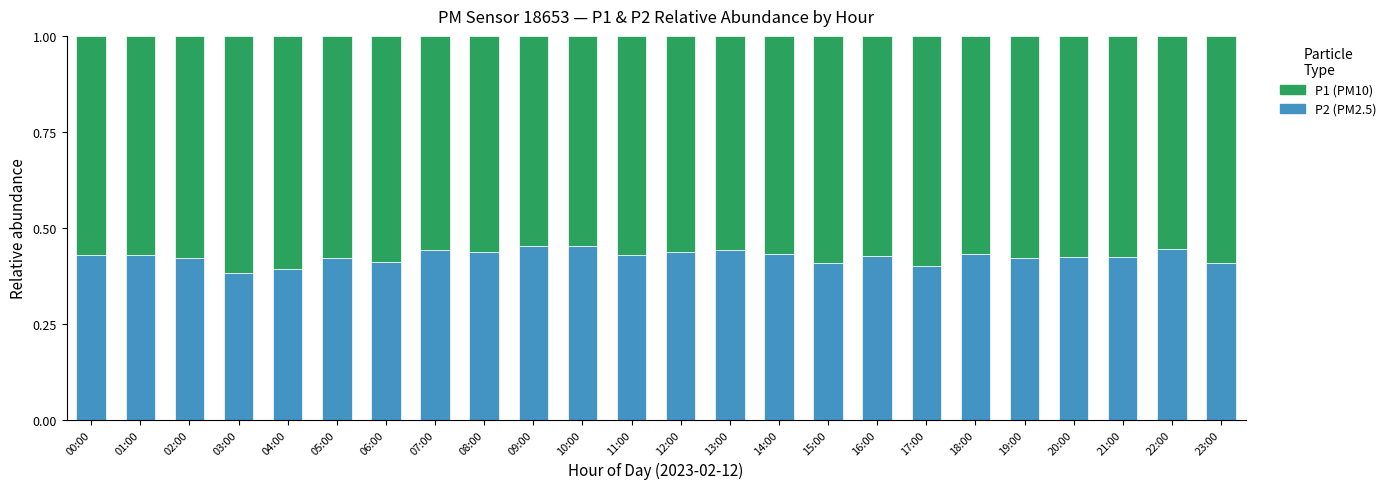

What is the total value across all series at 03:00?

1.0